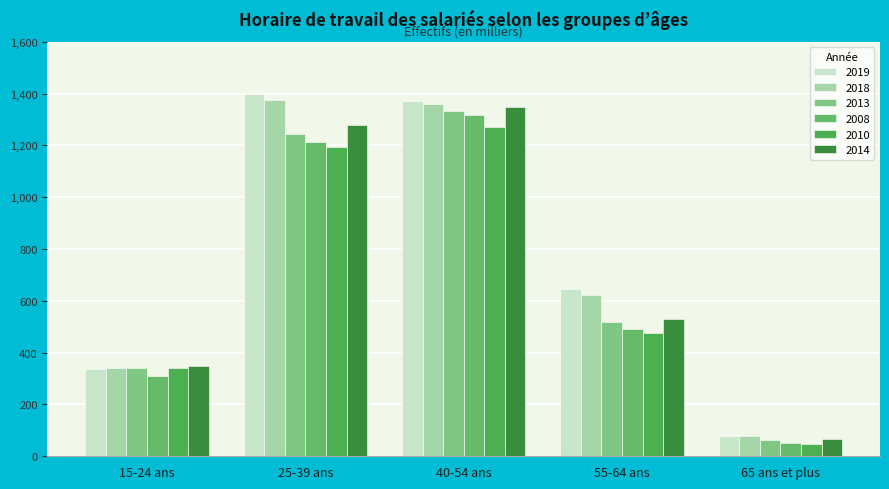

Reading right to left, list all the values displayed in this chart.

2019: 65 ans et plus=76.4	55-64 ans=646.3	40-54 ans=1370.7	25-39 ans=1398.4	15-24 ans=337.7
2018: 65 ans et plus=80.2	55-64 ans=621.4	40-54 ans=1358.8	25-39 ans=1374.8	15-24 ans=339.9
2013: 65 ans et plus=61.4	55-64 ans=517.4	40-54 ans=1331.4	25-39 ans=1243.1	15-24 ans=340.3
2008: 65 ans et plus=51.9	55-64 ans=489.5	40-54 ans=1315.9	25-39 ans=1214.0	15-24 ans=311.6
2010: 65 ans et plus=48.7	55-64 ans=476.6	40-54 ans=1271.1	25-39 ans=1192.4	15-24 ans=341.4
2014: 65 ans et plus=68.5	55-64 ans=528.5	40-54 ans=1348.0	25-39 ans=1278.9	15-24 ans=350.4